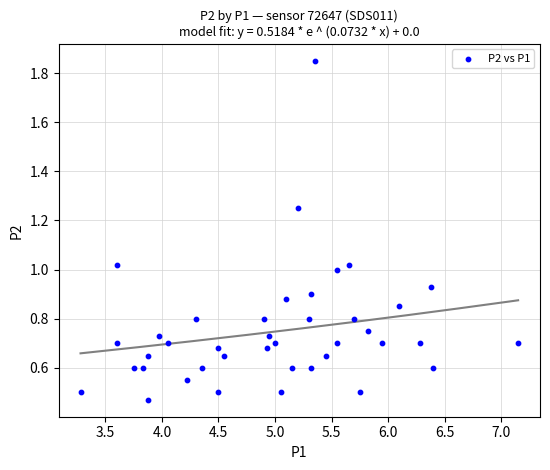

What is the range of Y values (max minus min)?

1.4